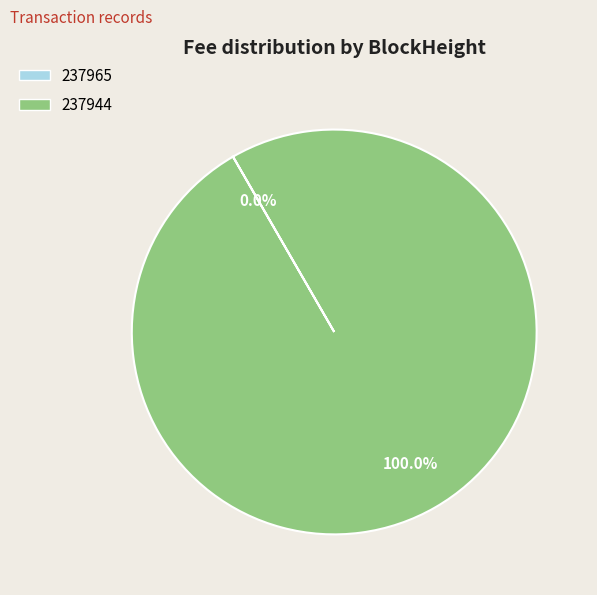

What is the majority slice?

237944